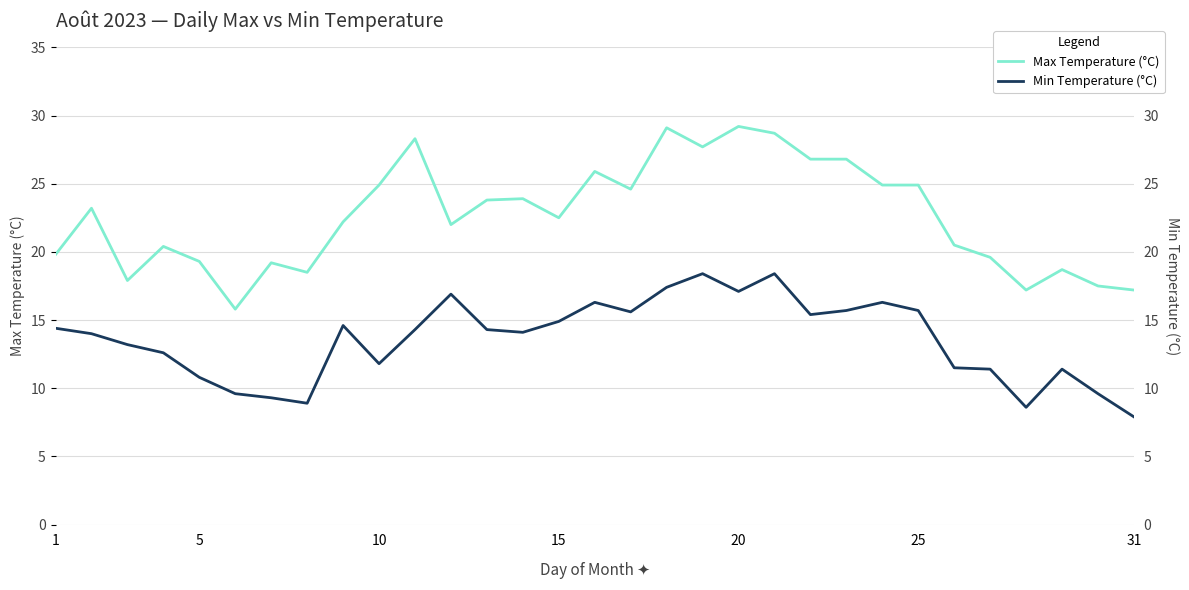

What is the greatest value displayed?

29.2